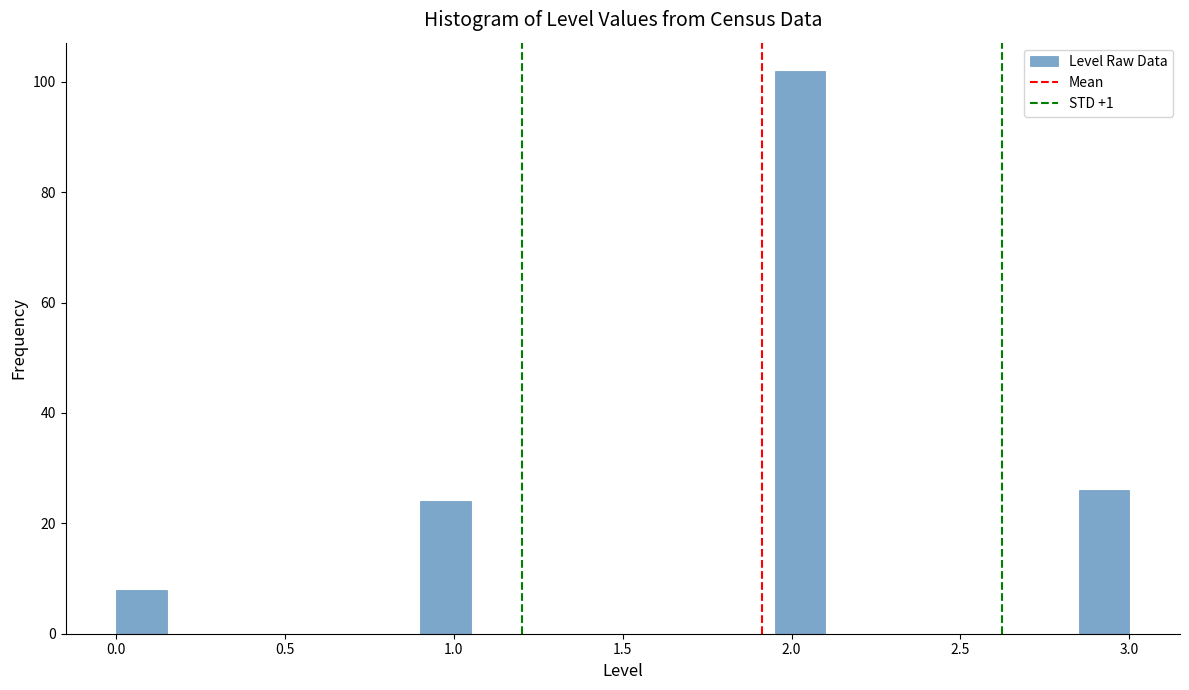

Around what value on the x-axis is the tallest bar? Give the approximate position of its centre, as read against the axis.

2.05